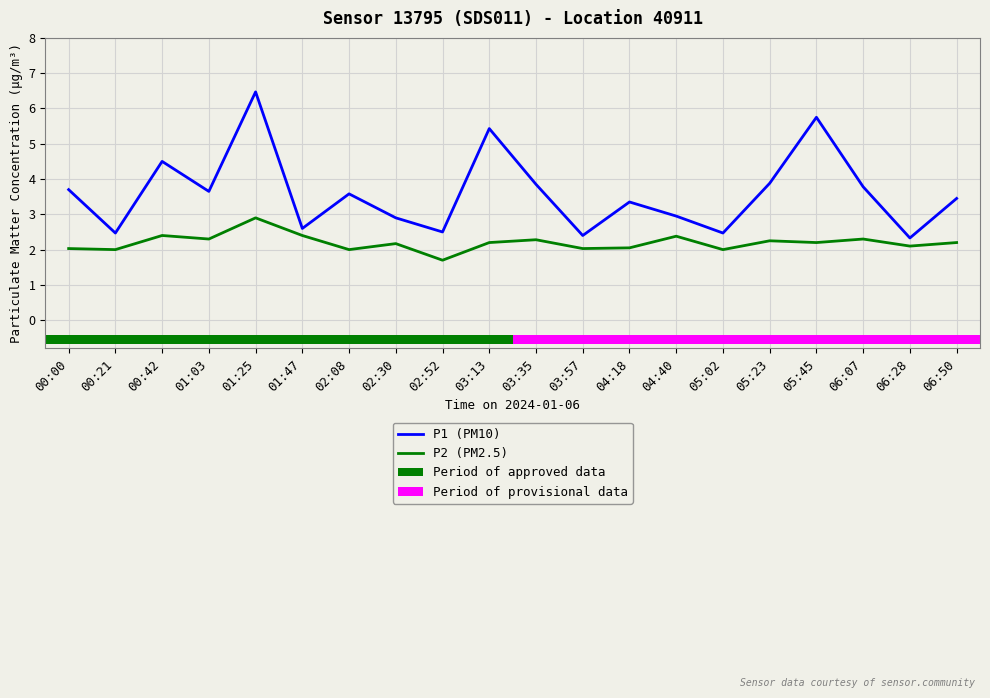

True or false: P2 (PM2.5) has a value of 0.4 at 06:28.

False